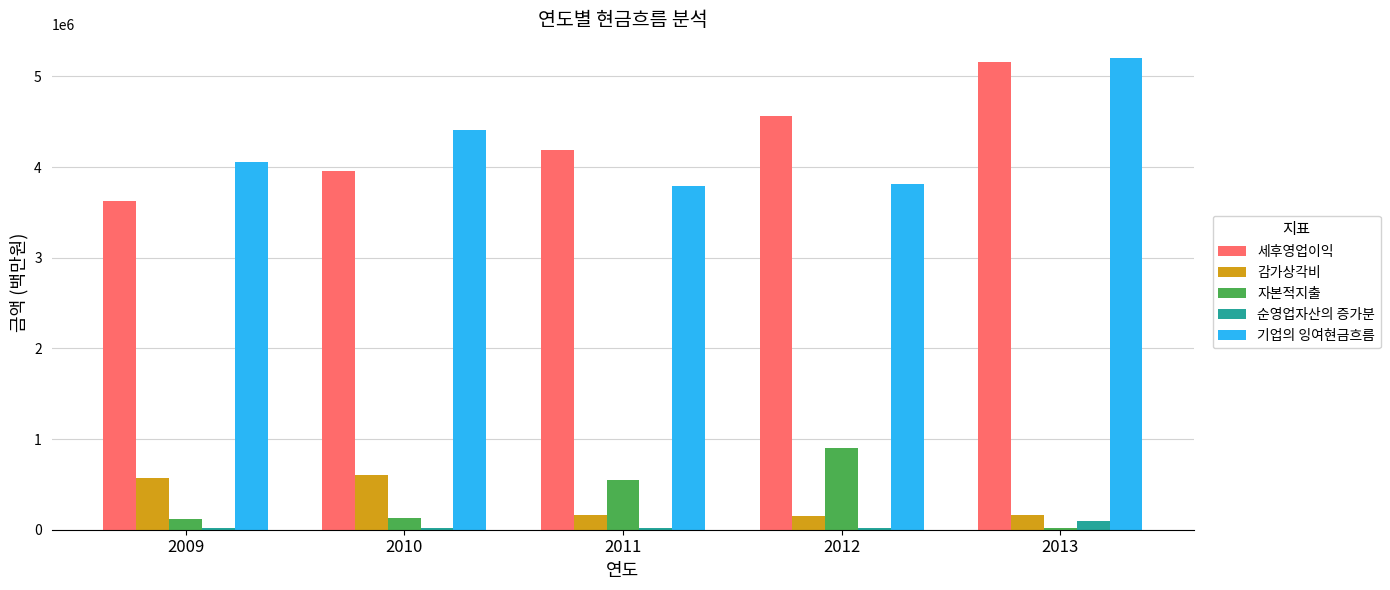

At which label is 순영업자산의 증가분 closest to 57141?

2010